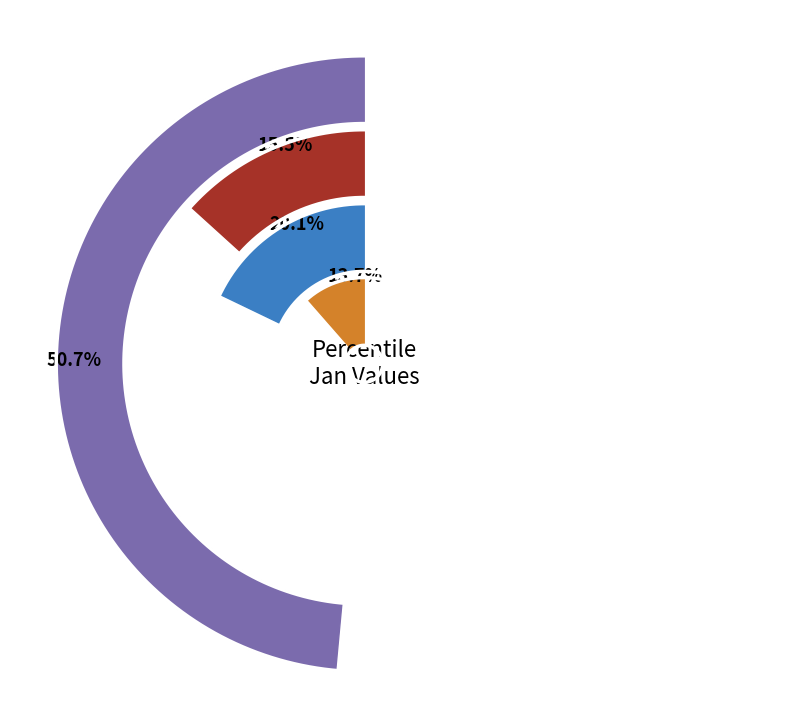

What percentage is the pct35 slice, to the nearest percent?

8%